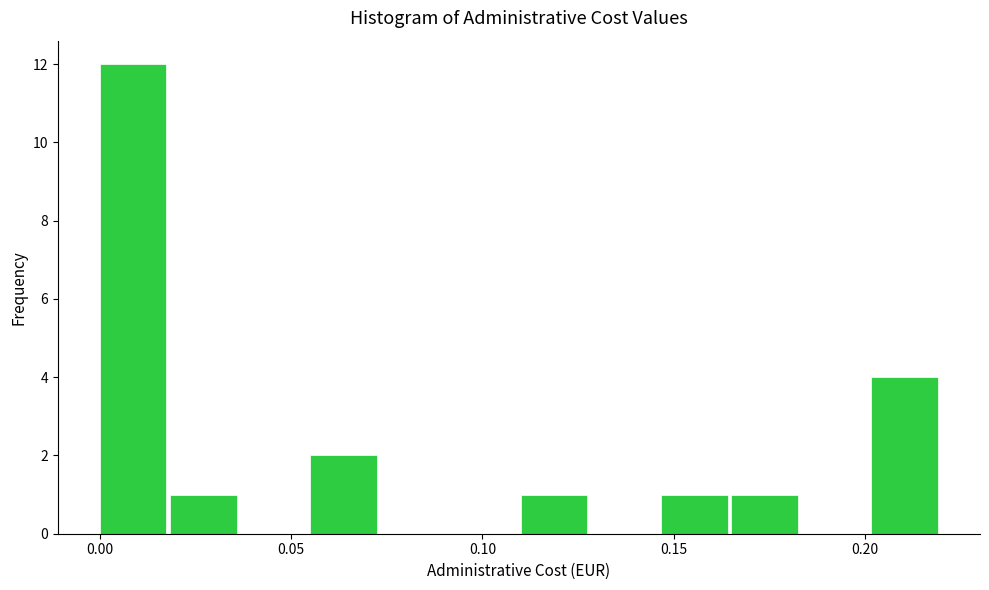

Read against the x-axis, roughly where is the centre of the tallest bar?

0.010